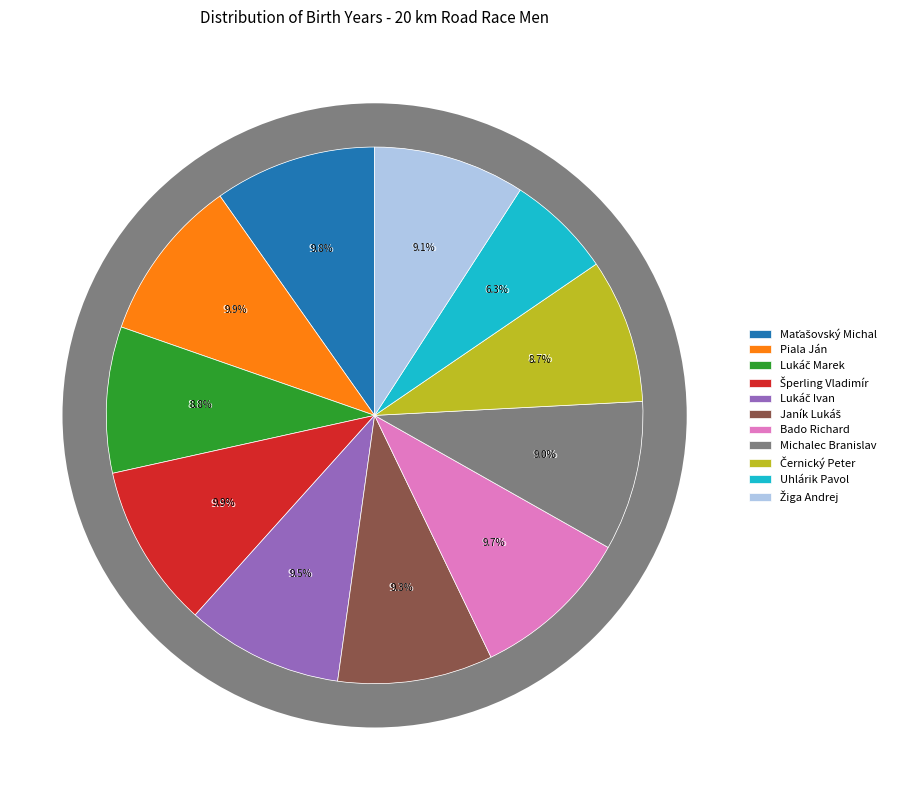

To the nearest percent, what is the difference between the largest and smallest slice percentages?

4%